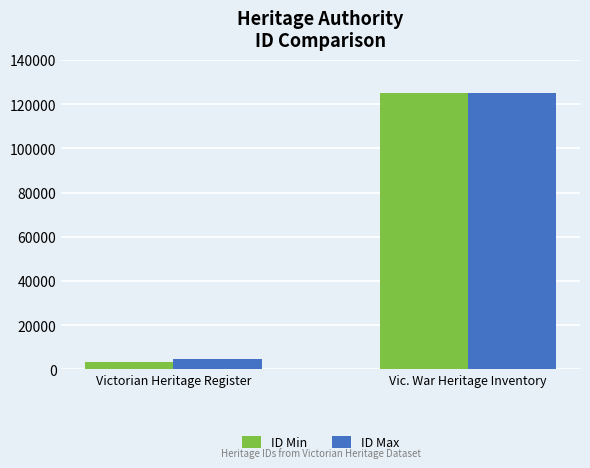

Is it true that ID Max equals 4856 at Victorian Heritage Register?

True